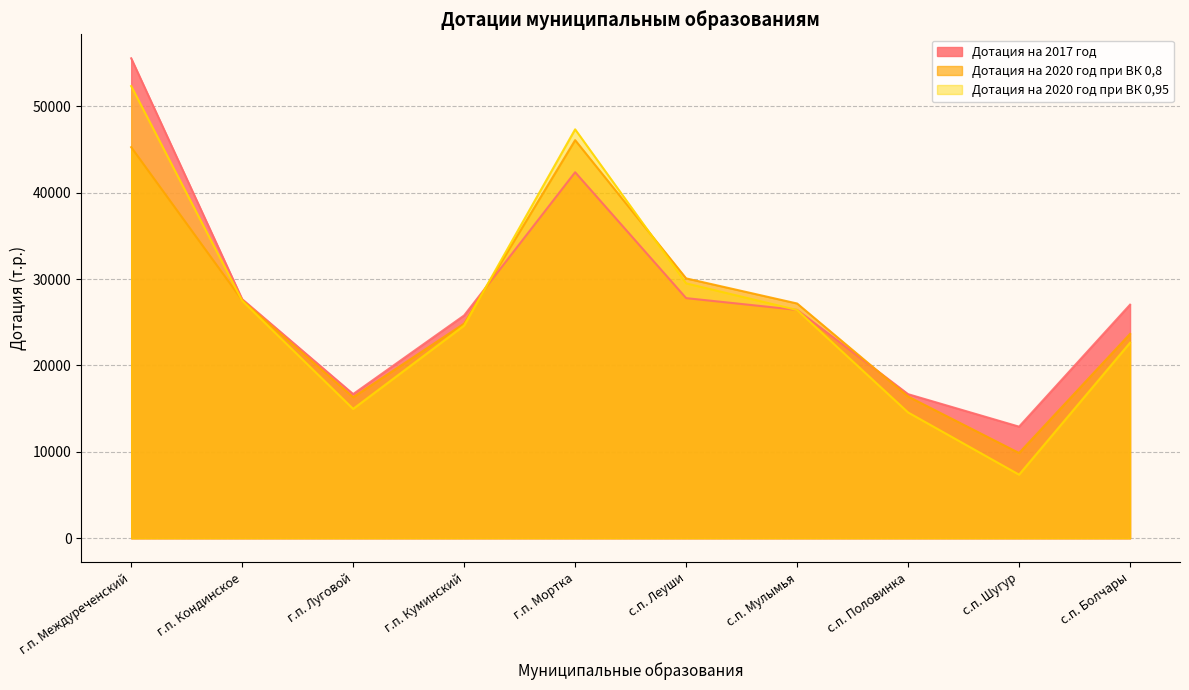

Which label corresponds to the largest value in the chart?

г.п. Междуреченский